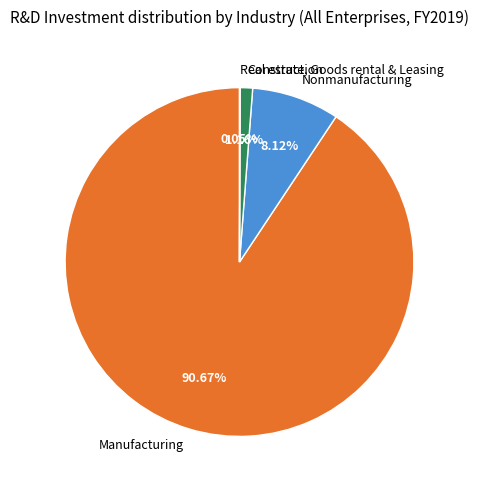

Which category accounts for the majority?

Manufacturing